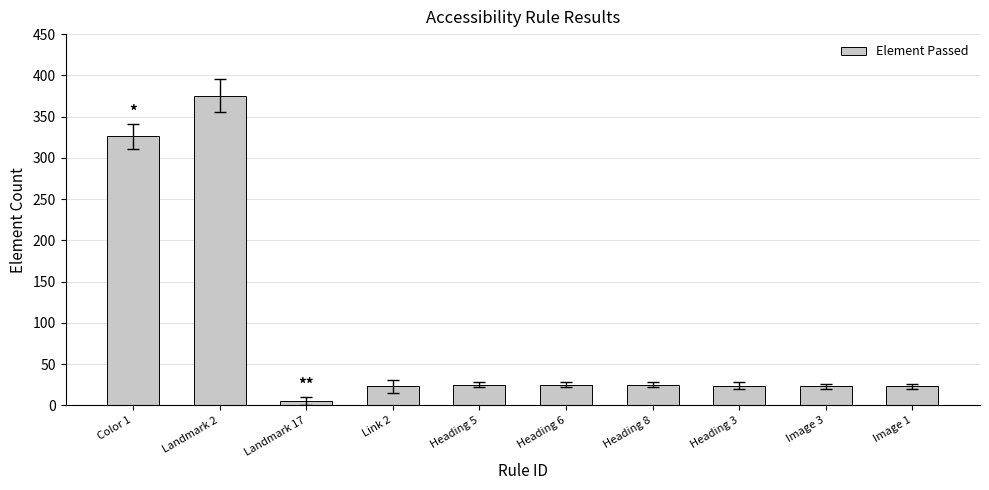

What is the difference between the values at Landmark 2 and Image 1?

352